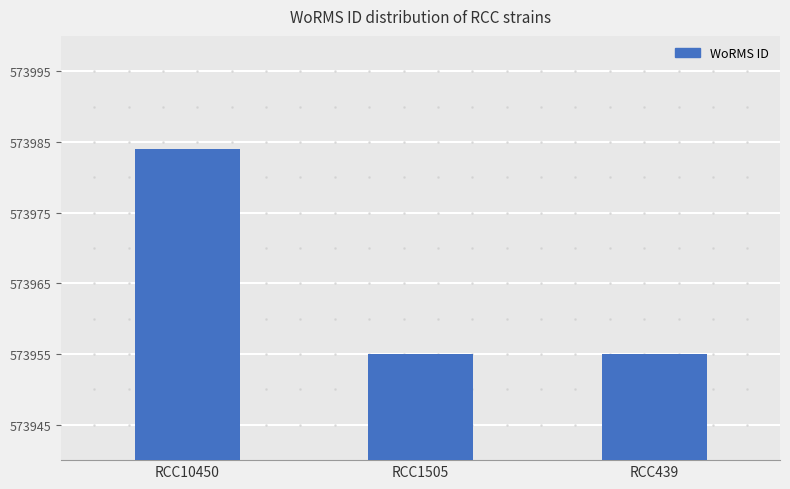

The chart shows a value of 984386 at RCC10450. True or false?

False